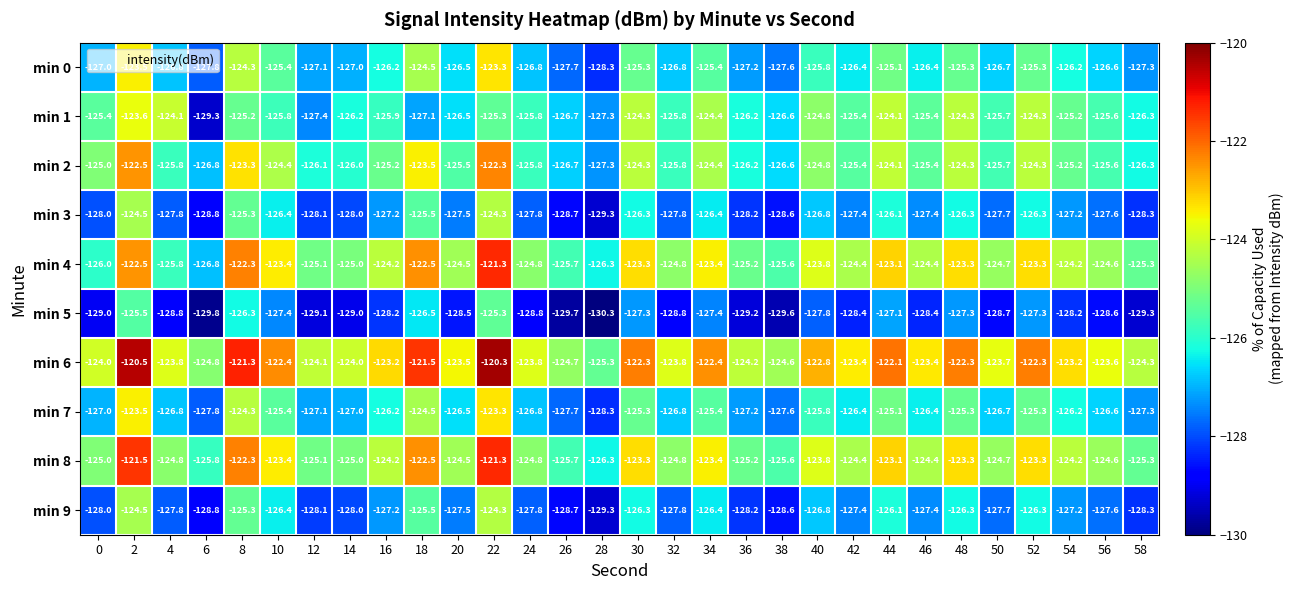

What is the difference between the second highest and second lowest values in the min 2 series?

4.3